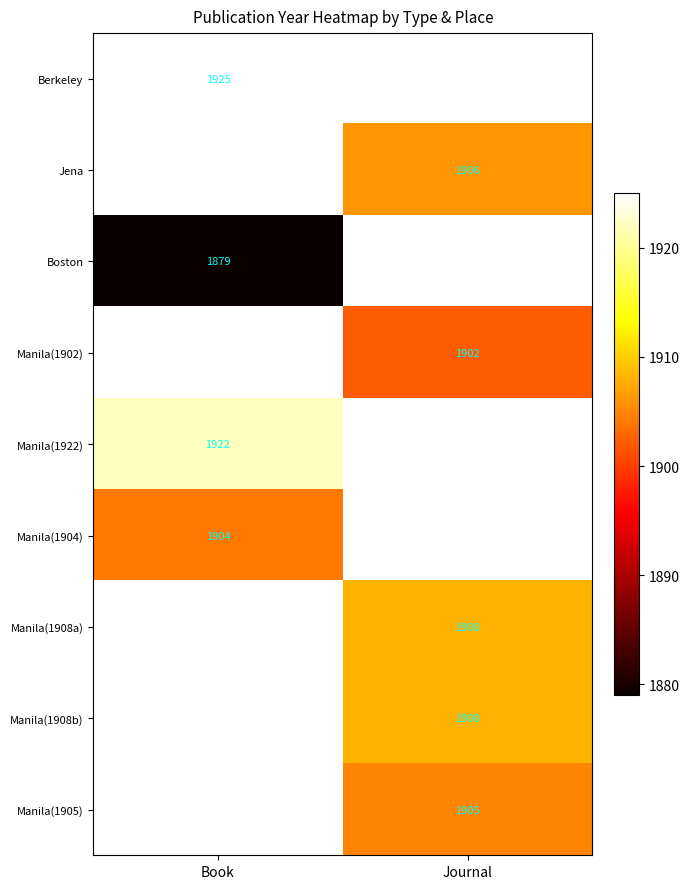

True or false: Manila(1904) has a value of 2663 at Book.

False